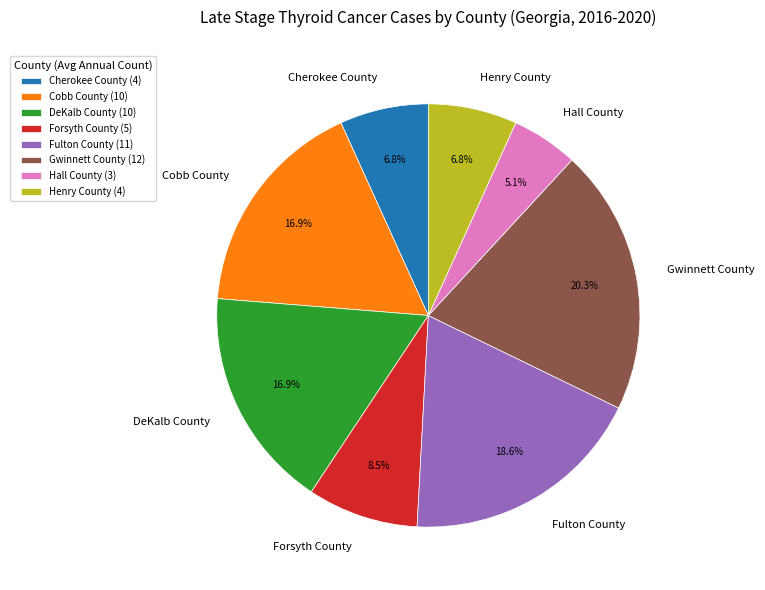

Which category has the smallest portion of the pie?

Hall County